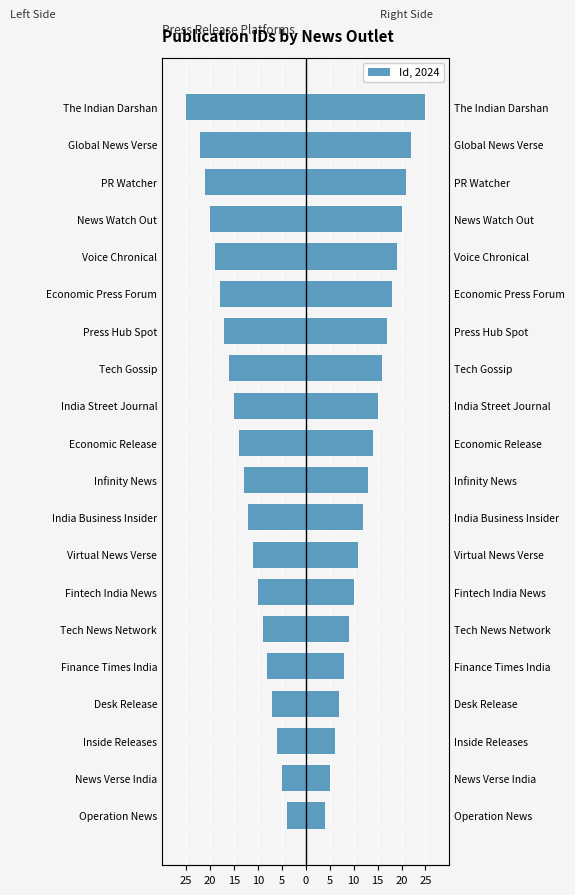

How many groups of bars are there?

20